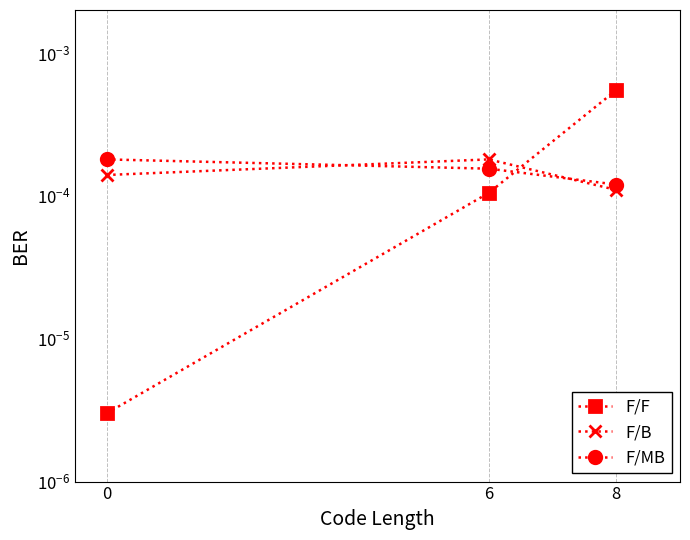

Is it true that F/F equals 0.0 at 6?

False